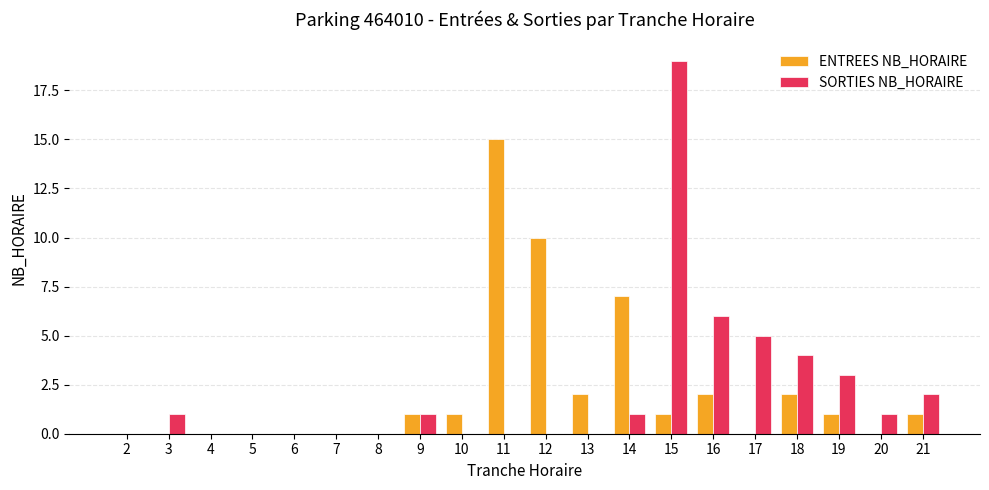

Reading right to left, what are all the values shown in this chart?

ENTREES NB_HORAIRE: 1	0	1	2	0	2	1	7	2	10	15	1	1	0	0	0	0	0	0	0
SORTIES NB_HORAIRE: 2	1	3	4	5	6	19	1	0	0	0	0	1	0	0	0	0	0	1	0